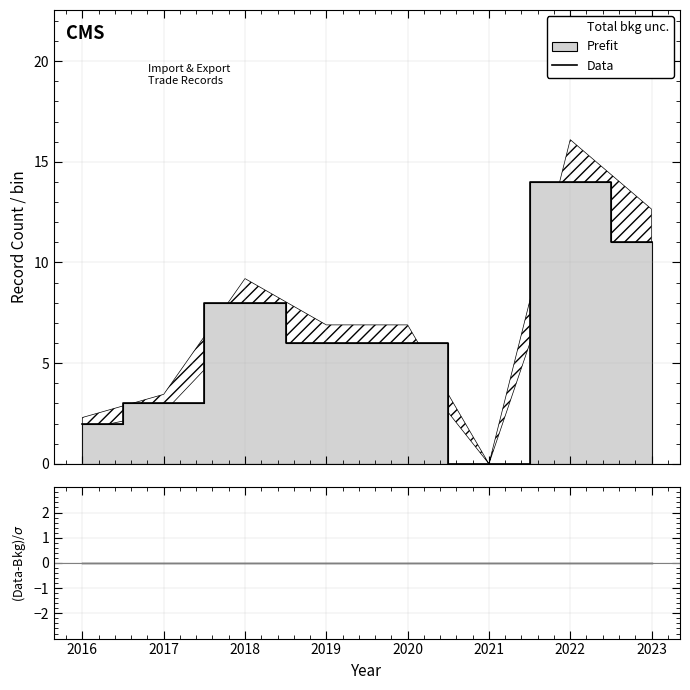

Which series has the widest spread of values?

Data